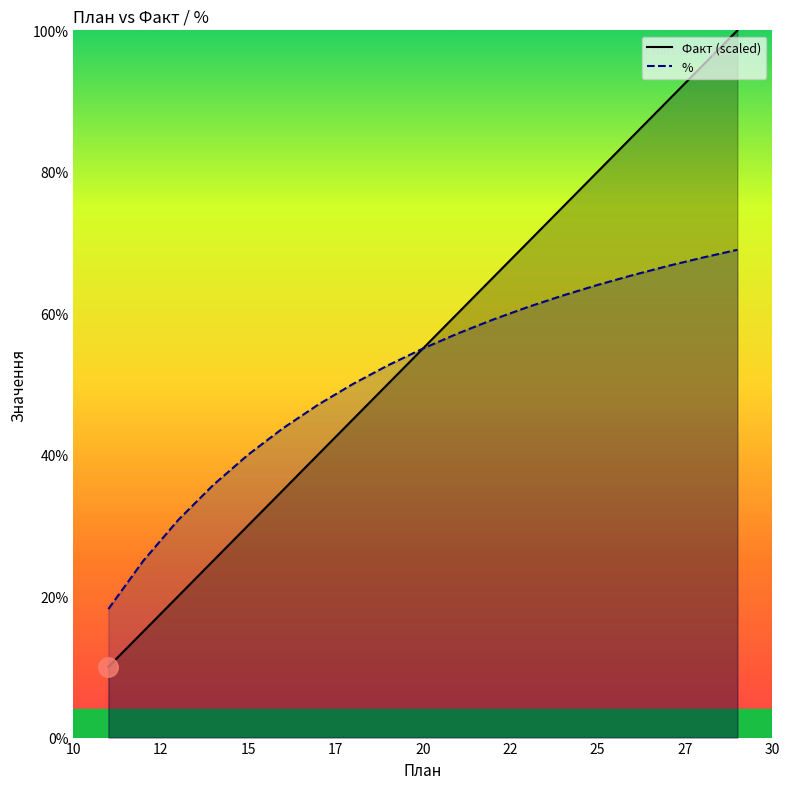

What is the average value of the Факт (scaled) series?

55.0